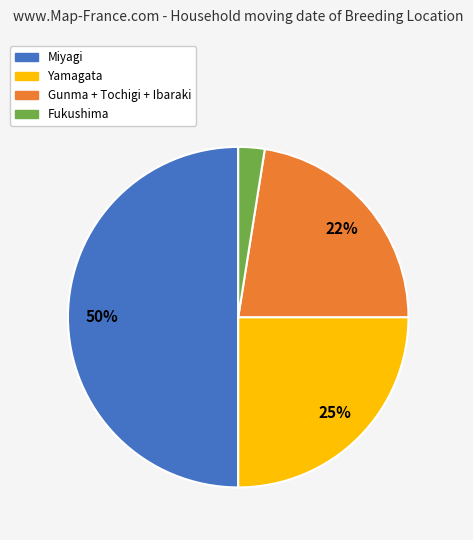

Rank the categories by value from lowest to highest.

Fukushima, Gunma + Tochigi + Ibaraki, Yamagata, Miyagi